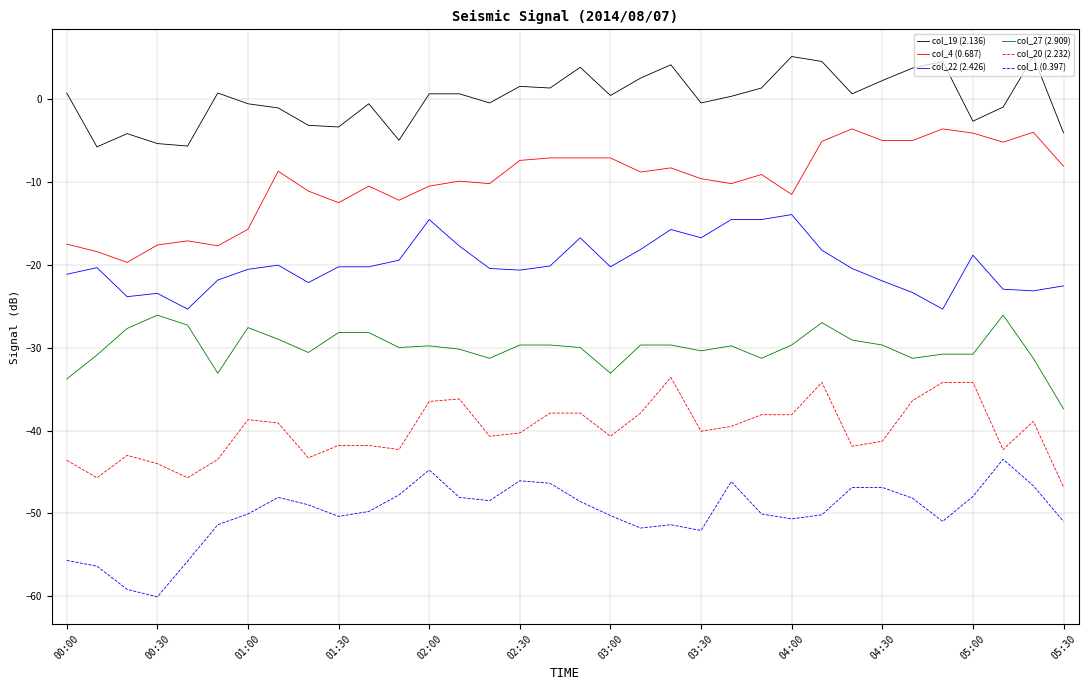

True or false: col_20 (2.232) and col_4 (0.687) cross at least once.

False